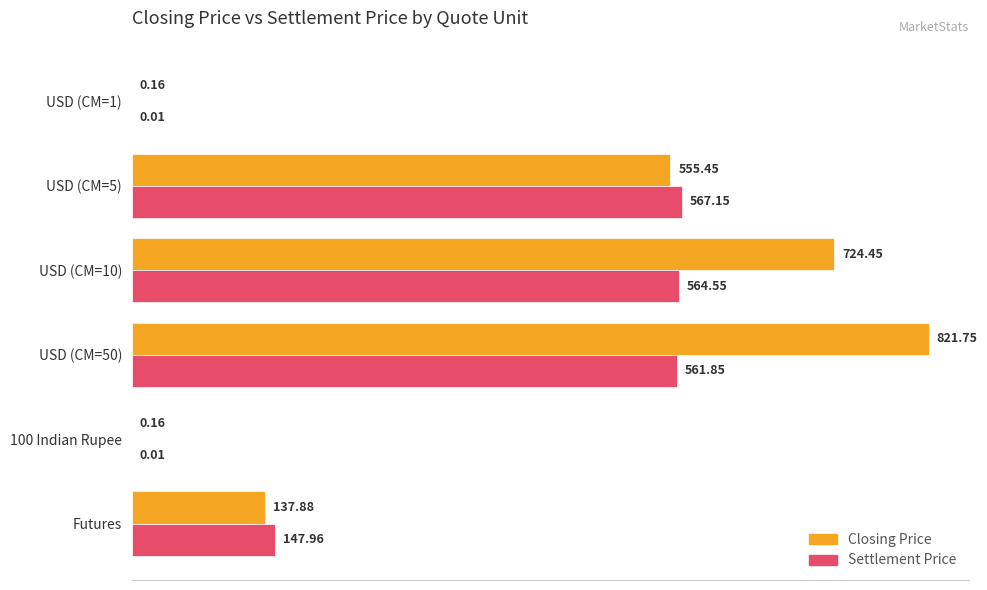

What is the average value of the Closing Price series?

373.3